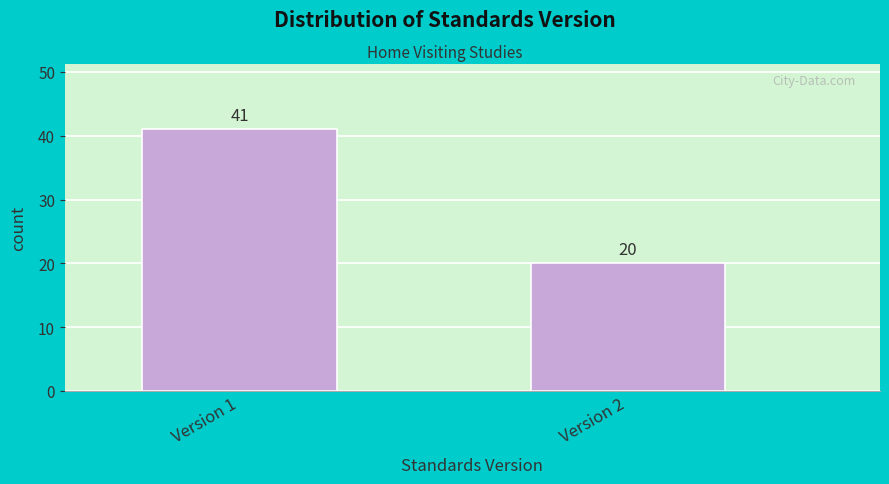

Reading right to left, list all the values displayed in this chart.

20	41